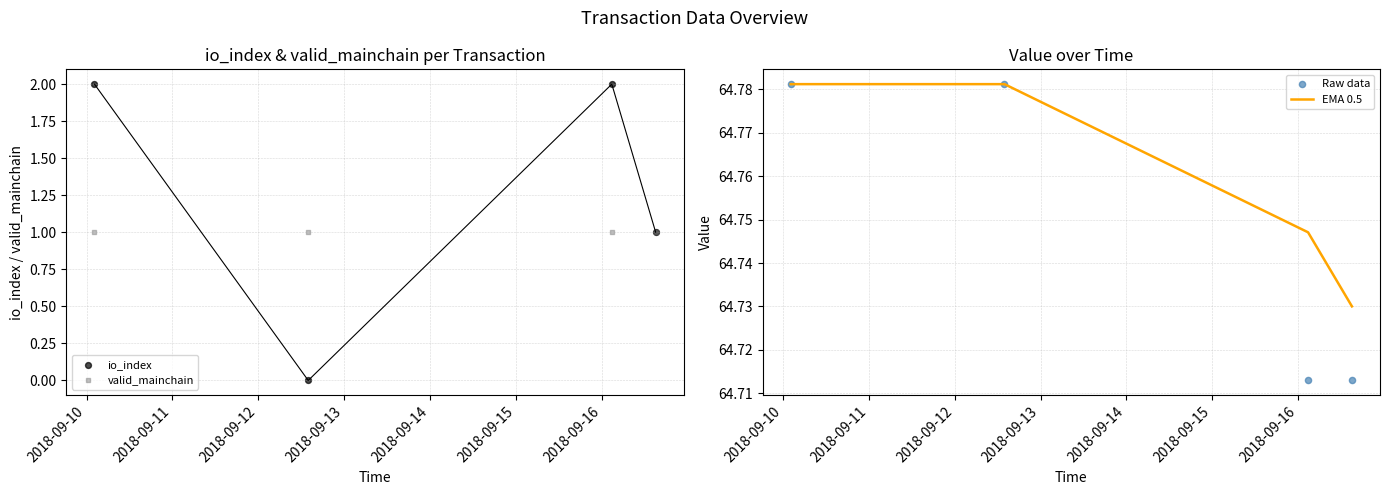

Which series has the largest Y range (max minus min)?

io_index